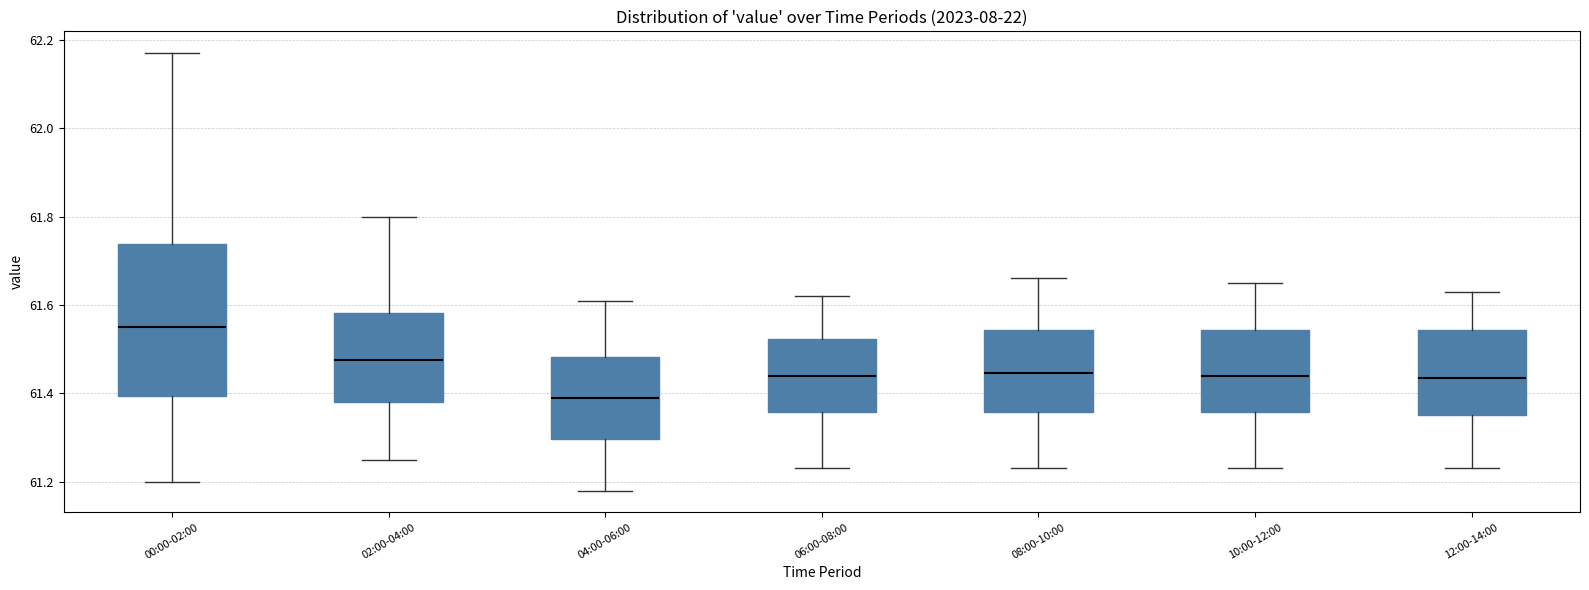

Which box has the lowest median line?

04:00-06:00